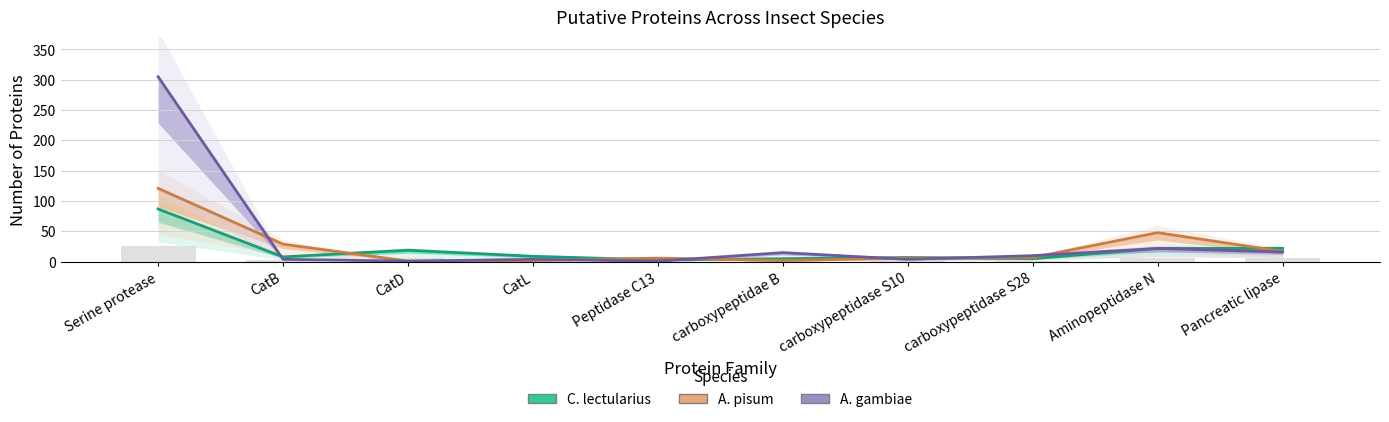

What is the greatest value displayed?

305